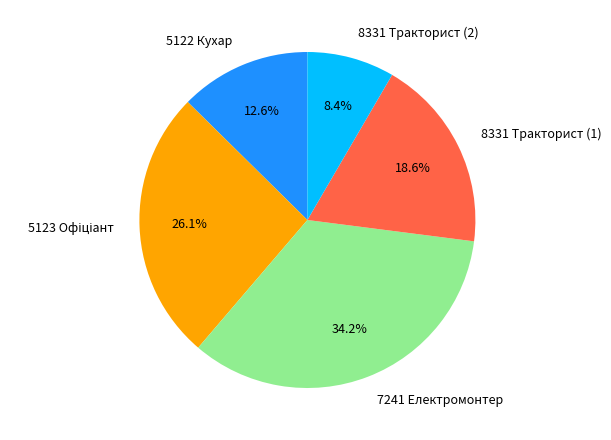

The 7241 Електромонтер slice represents 28% of the pie. True or false?

False